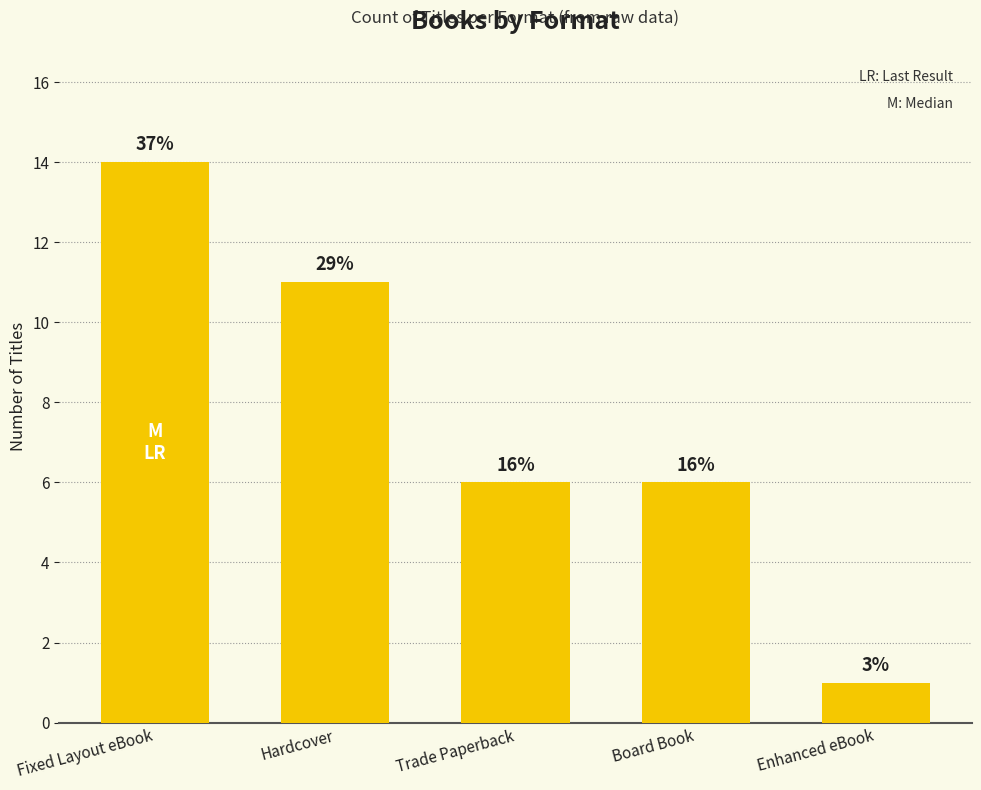

Where is the data nearest to the value 7?

Trade Paperback